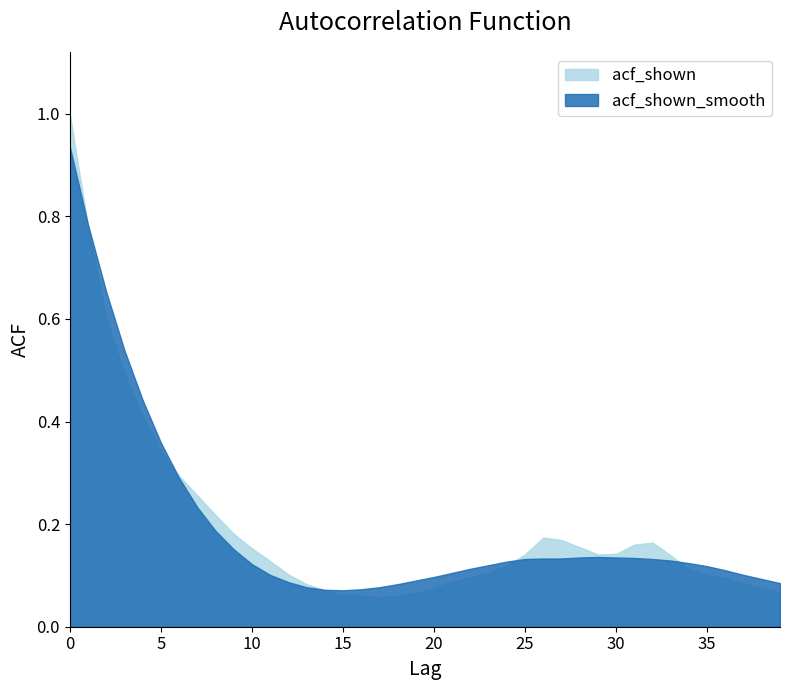

What is the total value across all series at 28?

0.3